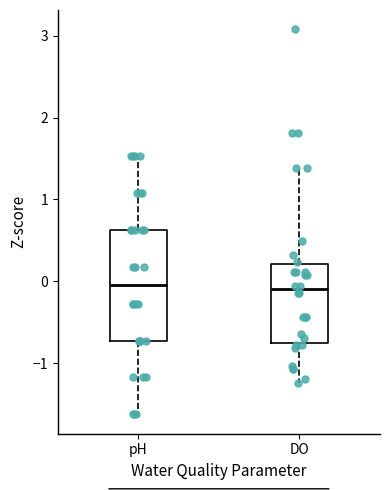

Reading left to right, read every box against the y-axis: the position of its median line, the range the box covers, and the ends of its whiskers. The values are not printed on the chart, so give them approximately, as read against the axis.

pH: median 0.0, box -0.7 to 0.6, whiskers -1.6 to 1.5
DO: median -0.1, box -0.8 to 0.2, whiskers -1.2 to 1.4